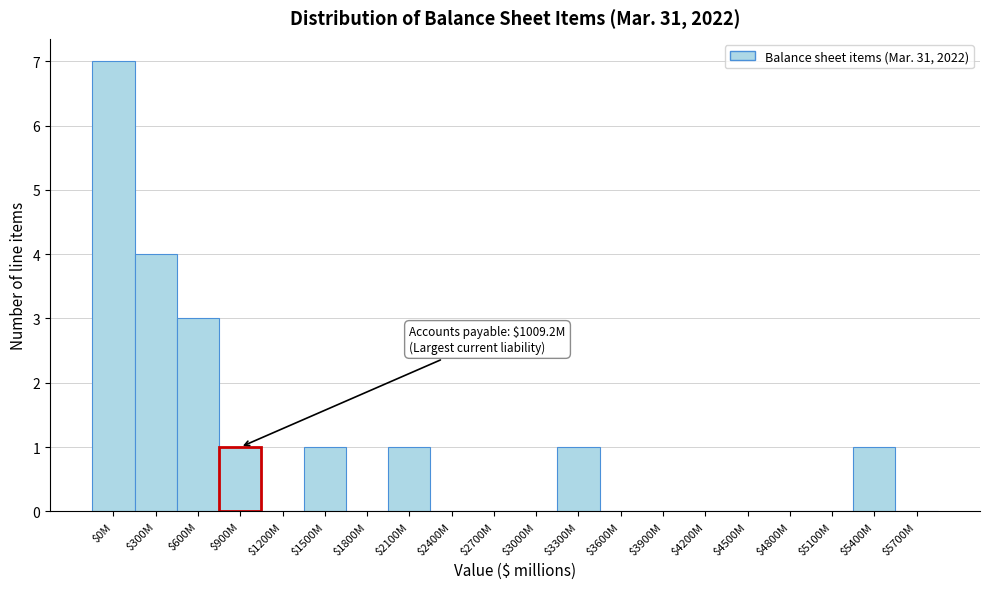

The value at $1500M is 2. True or false?

False